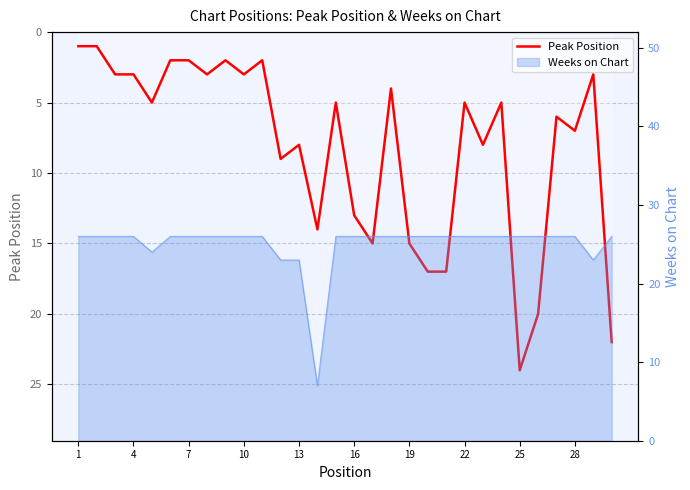

What is the sum of all values?

244